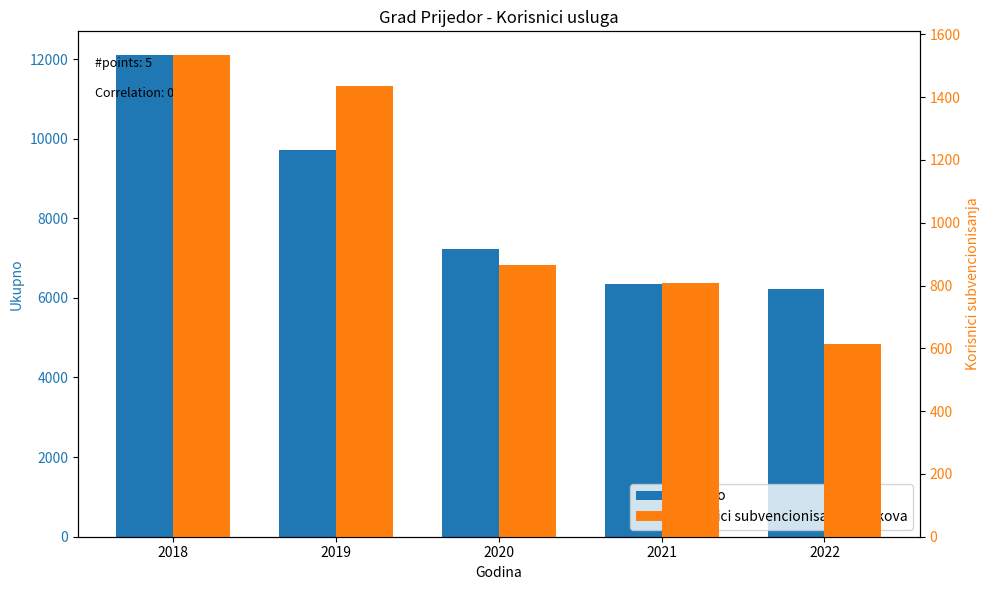

Which has a higher value, 2020 or 2019?

2019